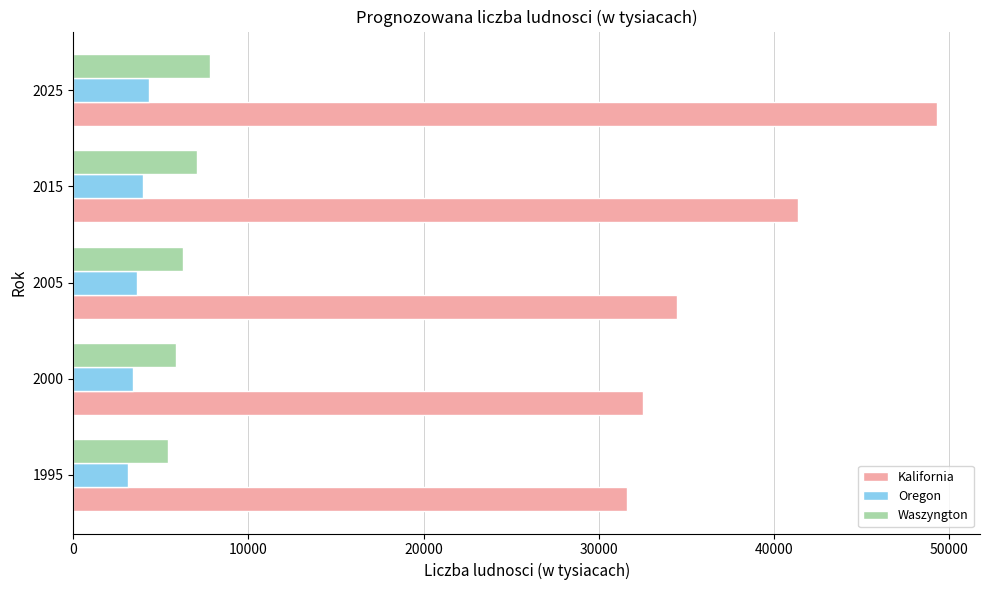

At how many categories does at least one series exceed 46788?

1